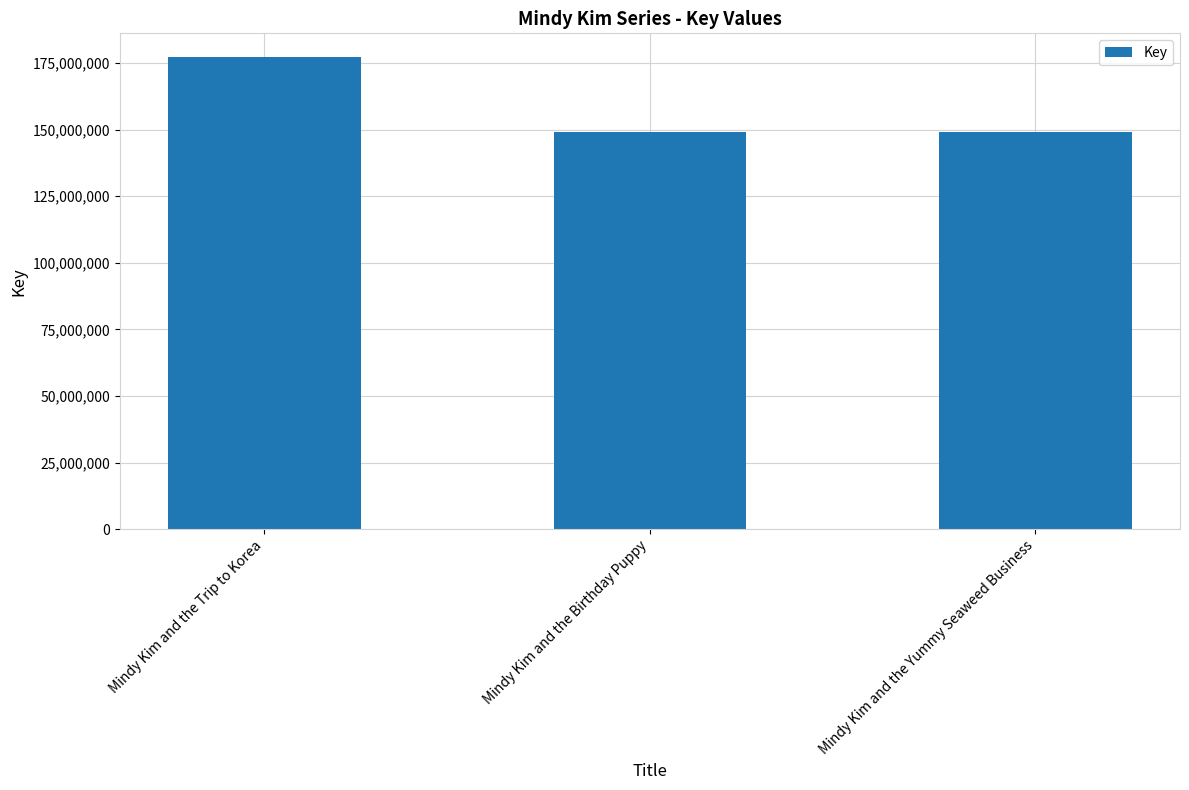

The value at Mindy Kim and the Yummy Seaweed Business is 149015353. True or false?

True